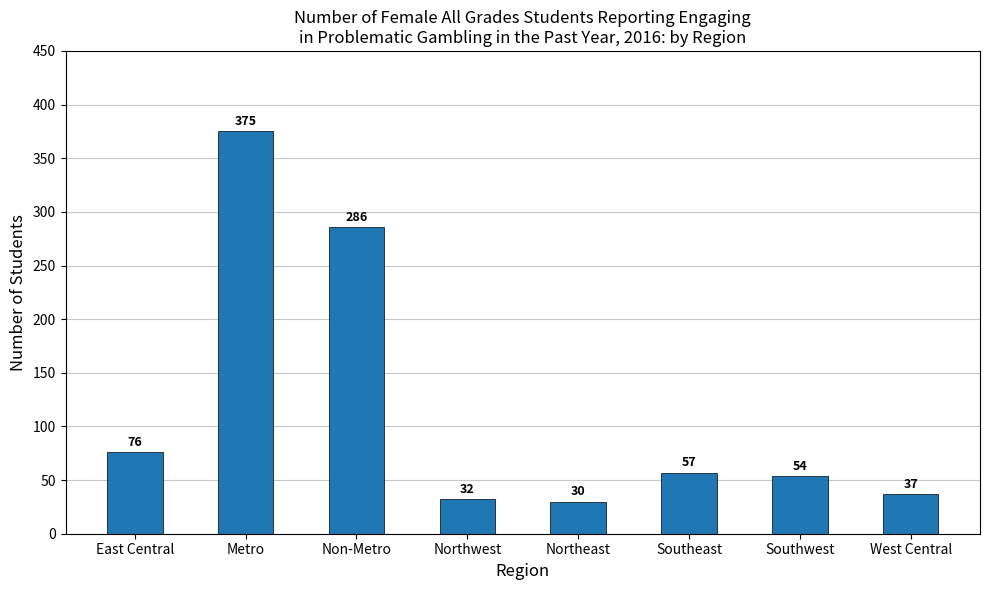

Approximately how many times larger is the value at East Central compared to West Central?

2.1